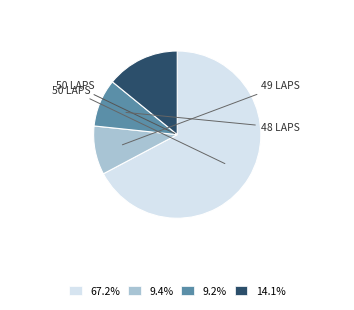

Is the sum of 9.2% and 67.2% greater than half?

Yes